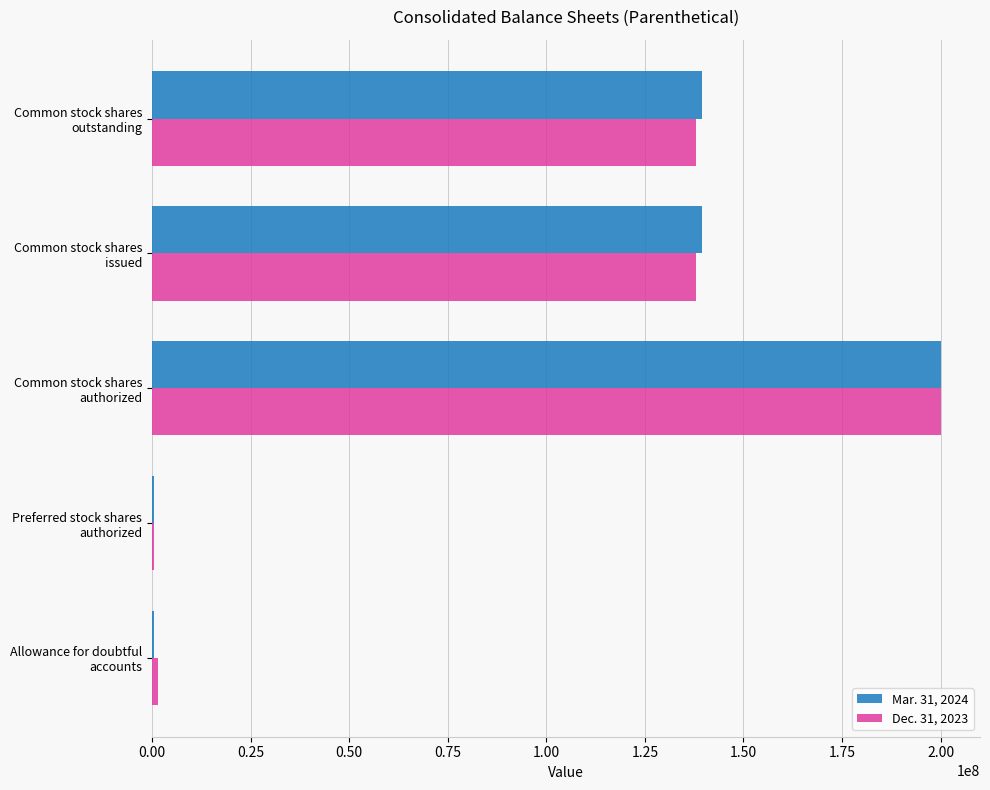

How many categories are shown in the chart?

5